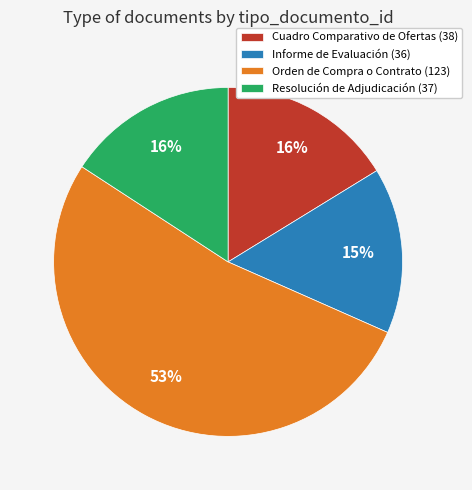

Does Orden de Compra o Contrato account for over 50% of the chart?

Yes